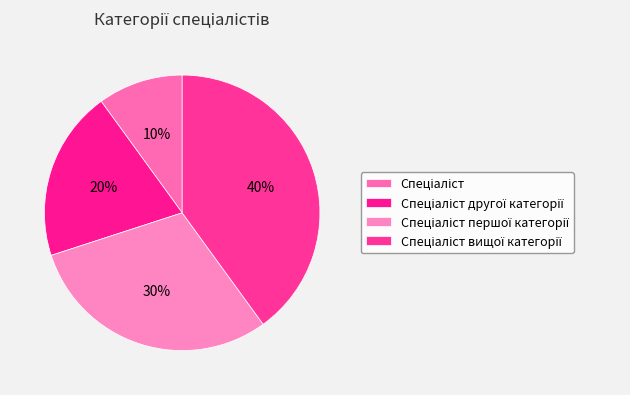

What is the total percentage of Спеціаліст вищої категорії and Спеціаліст другої категорії?

60.0%